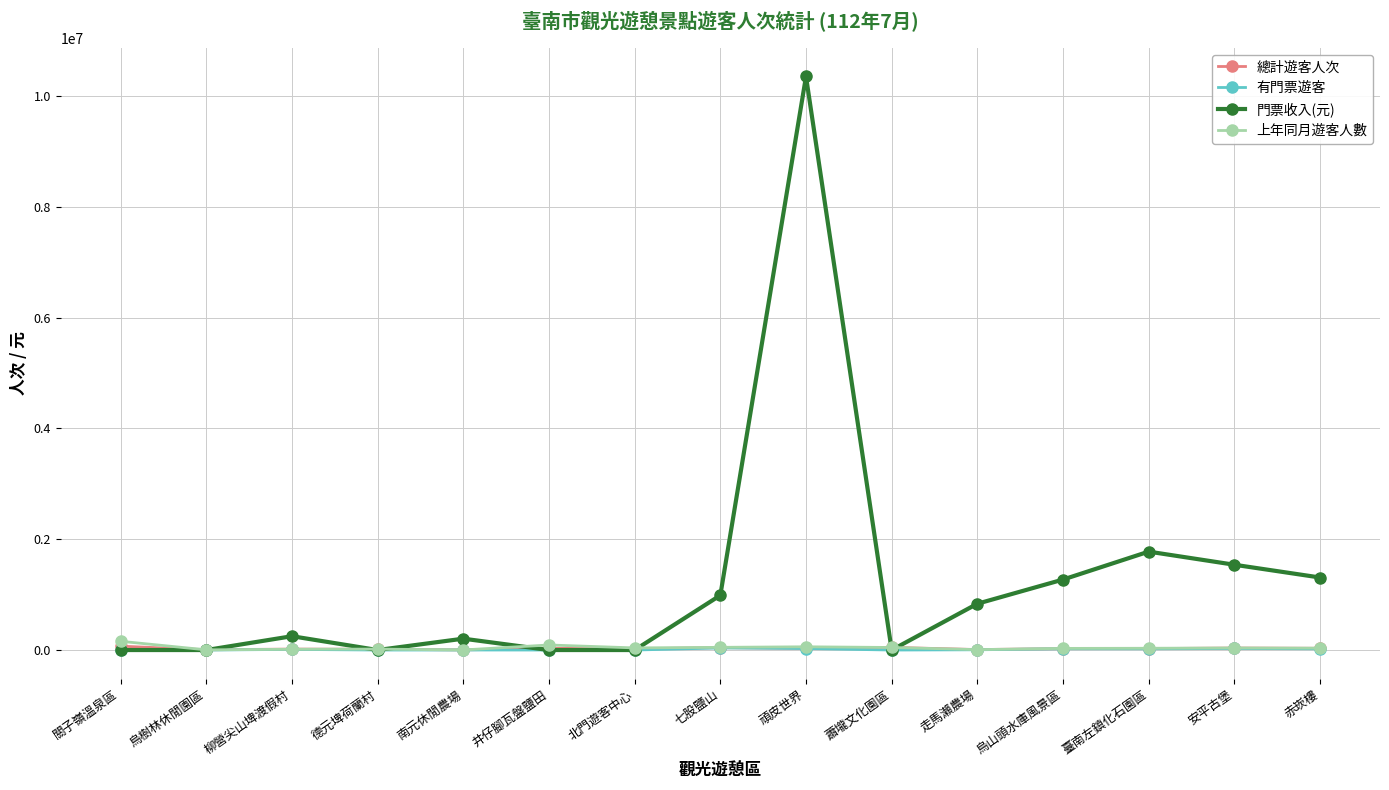

True or false: 總計遊客人次 has more than 2 interior local peaks.

True